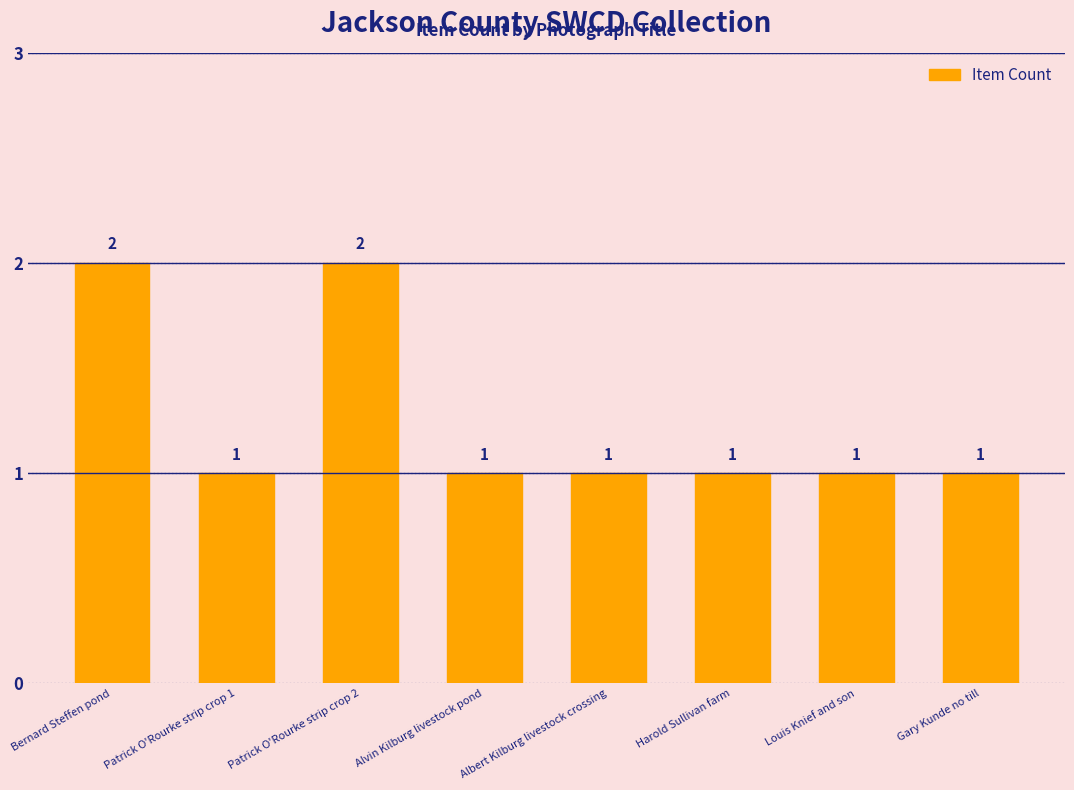

Reading left to right, transcribe all the data shown in this chart.

Bernard Steffen pond=2	Patrick O'Rourke strip crop 1=1	Patrick O'Rourke strip crop 2=2	Alvin Kilburg livestock pond=1	Albert Kilburg livestock crossing=1	Harold Sullivan farm=1	Louis Knief and son=1	Gary Kunde no till=1